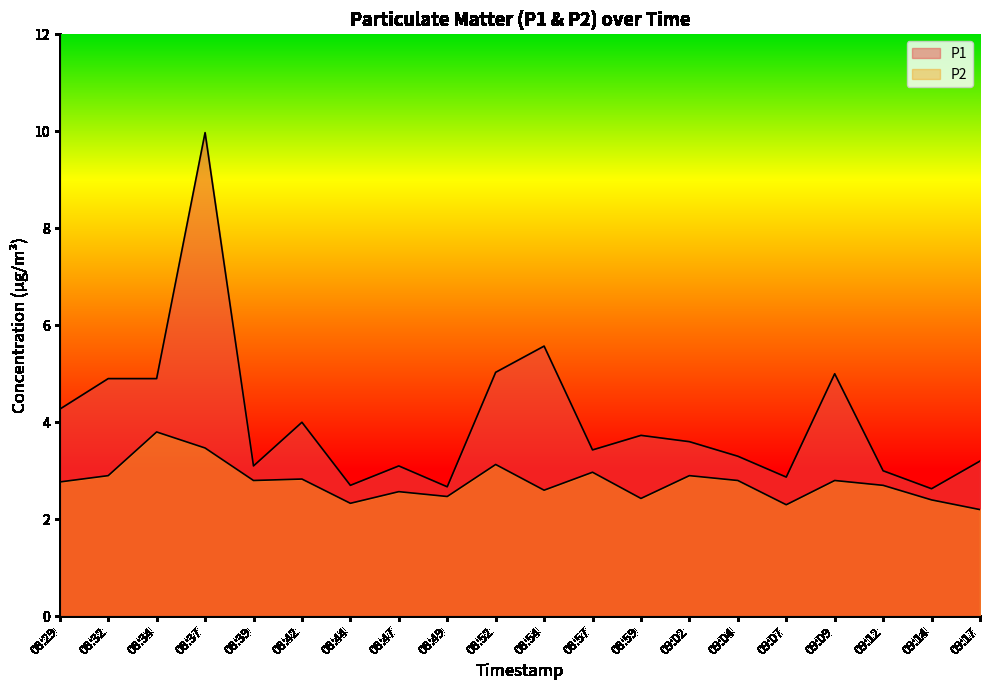

True or false: P1 has more than 0 points higher than both neighbors.

True